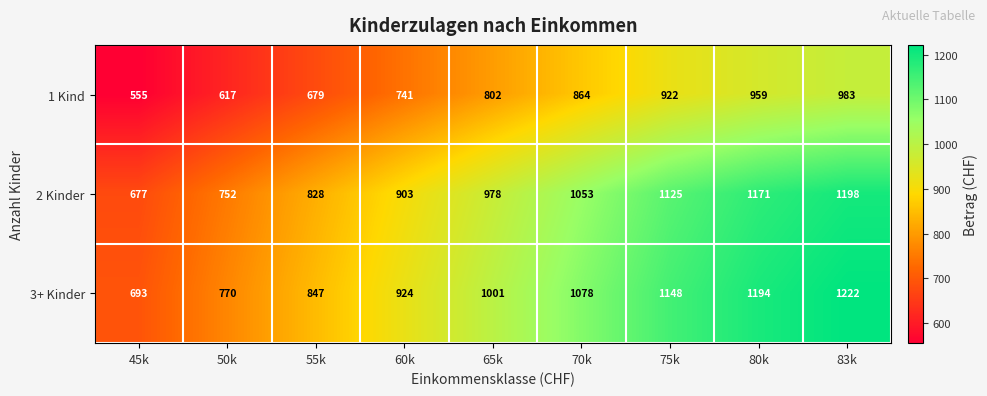

At how many categories does at least one series exceed 839?

7